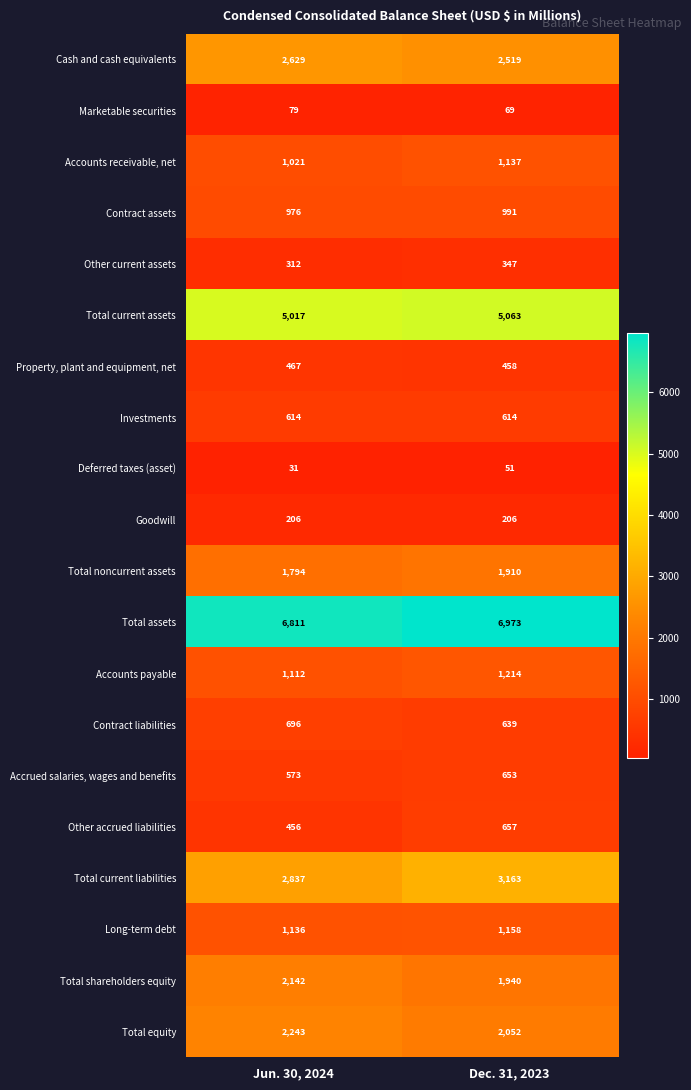

Where is Total noncurrent assets nearest to the value 1852?

Jun. 30, 2024